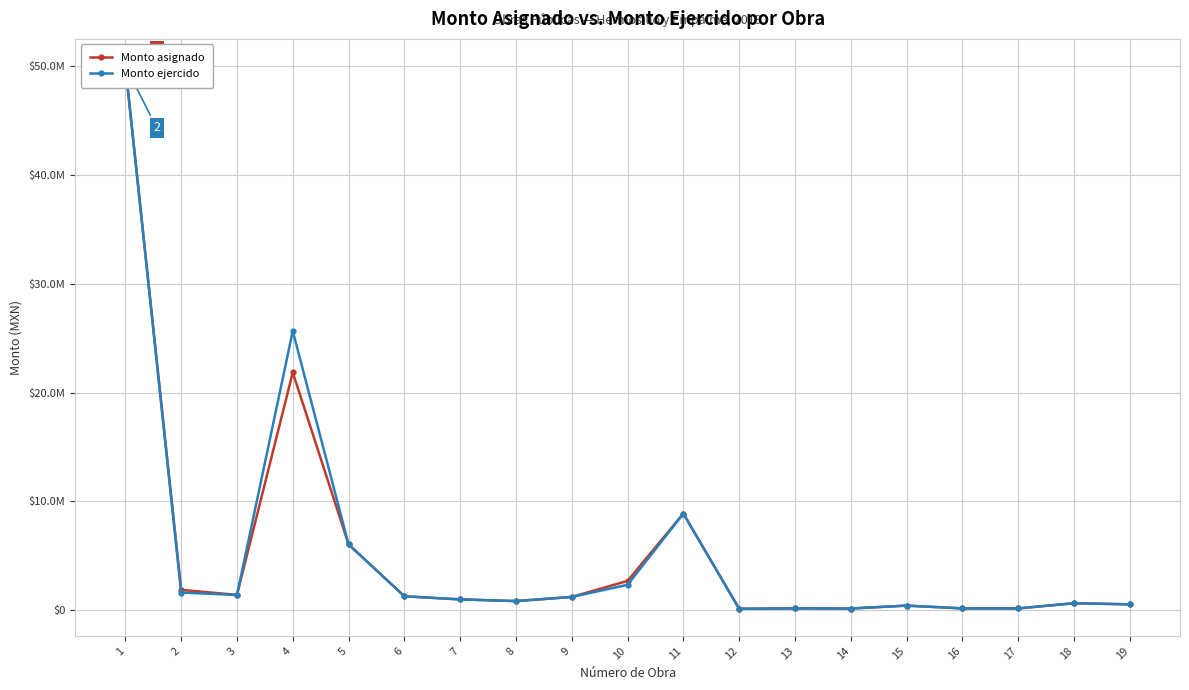

Rank the series by their maximum value, from highest to lowest.

Monto asignado, Monto ejercido